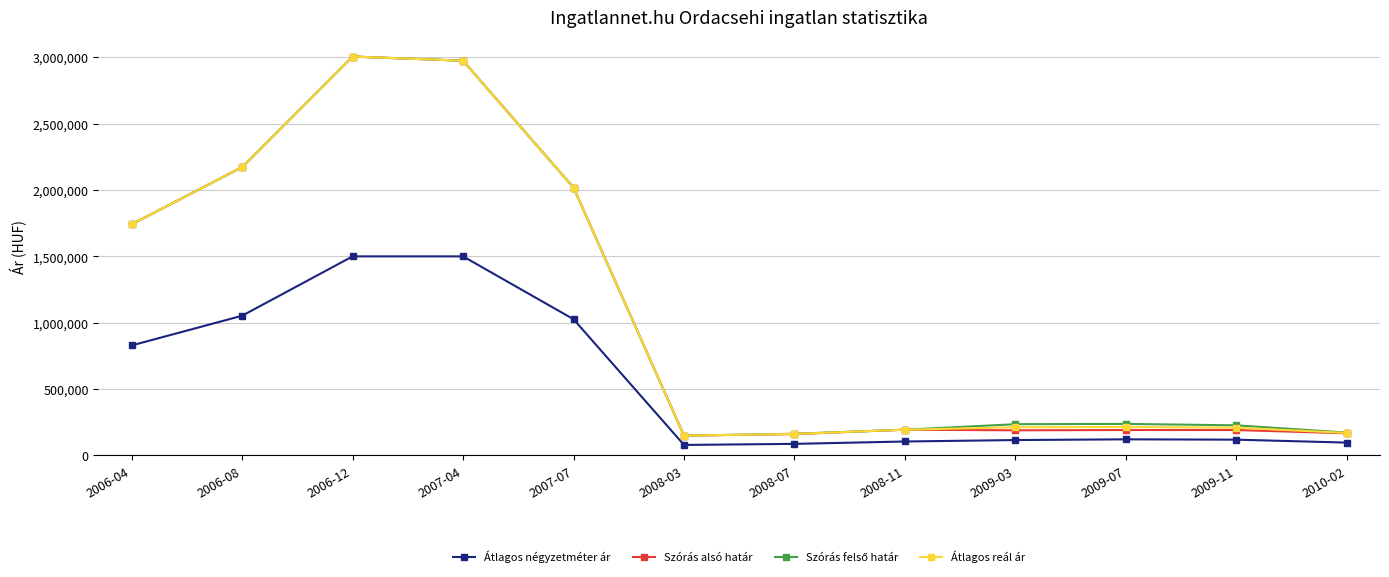

What is the total value across all series at 2009-03?

752749